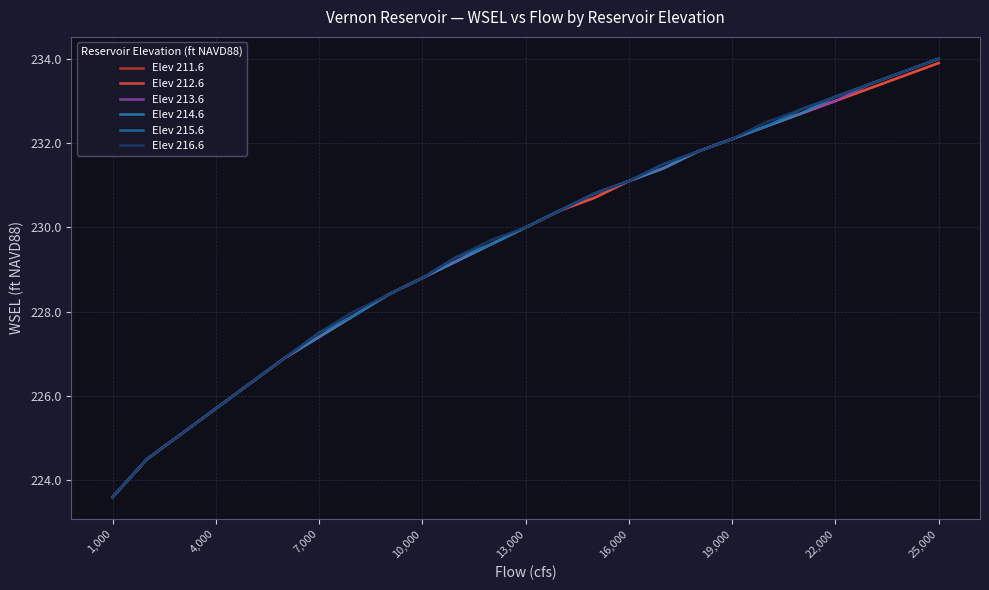

Is this an area chart (filled region under the line)?

No